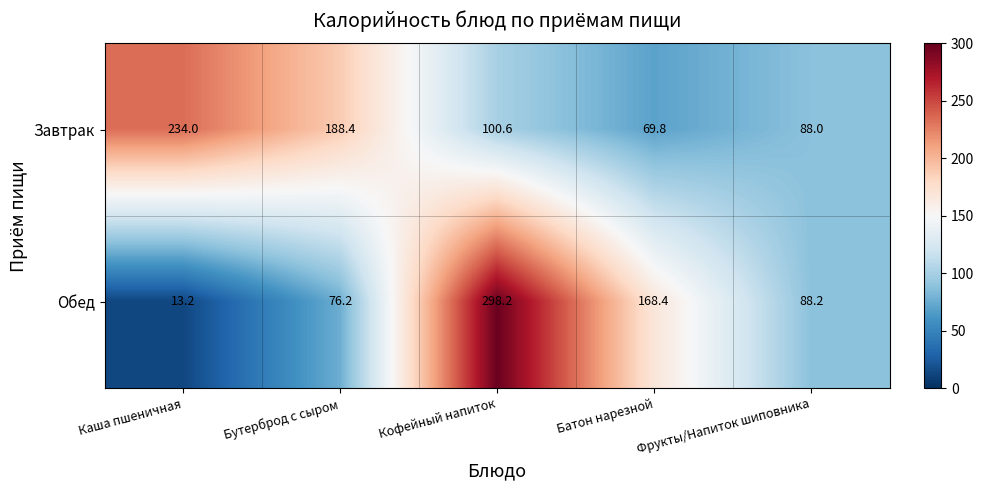

What is the difference between the Завтрак values at Кофейный напиток and Фрукты/Напиток шиповника?

12.6